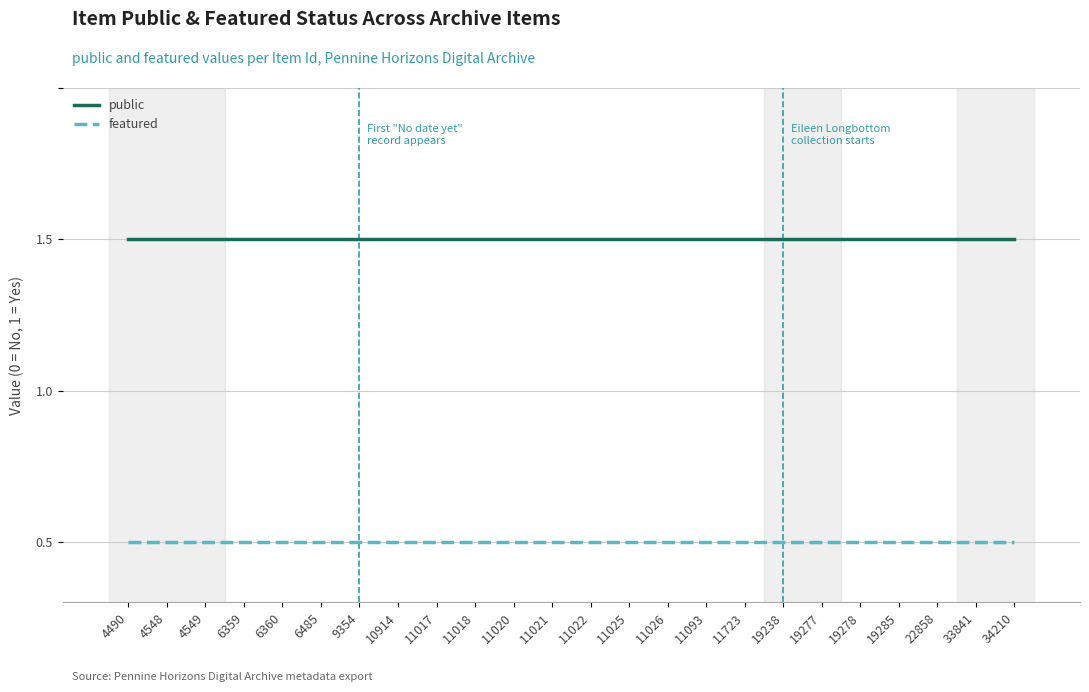

Is it true that featured equals 0 at 11026?

True